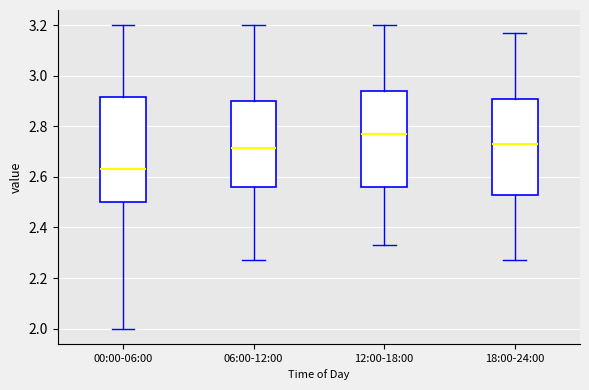

Reading left to right, read every box against the y-axis: the position of its median line, the range the box covers, and the ends of its whiskers. The values are not printed on the chart, so give them approximately, as read against the axis.

00:00-06:00: median 2.64, box 2.50 to 2.92, whiskers 2.00 to 3.20
06:00-12:00: median 2.72, box 2.56 to 2.90, whiskers 2.28 to 3.20
12:00-18:00: median 2.78, box 2.56 to 2.94, whiskers 2.34 to 3.20
18:00-24:00: median 2.74, box 2.54 to 2.90, whiskers 2.28 to 3.18